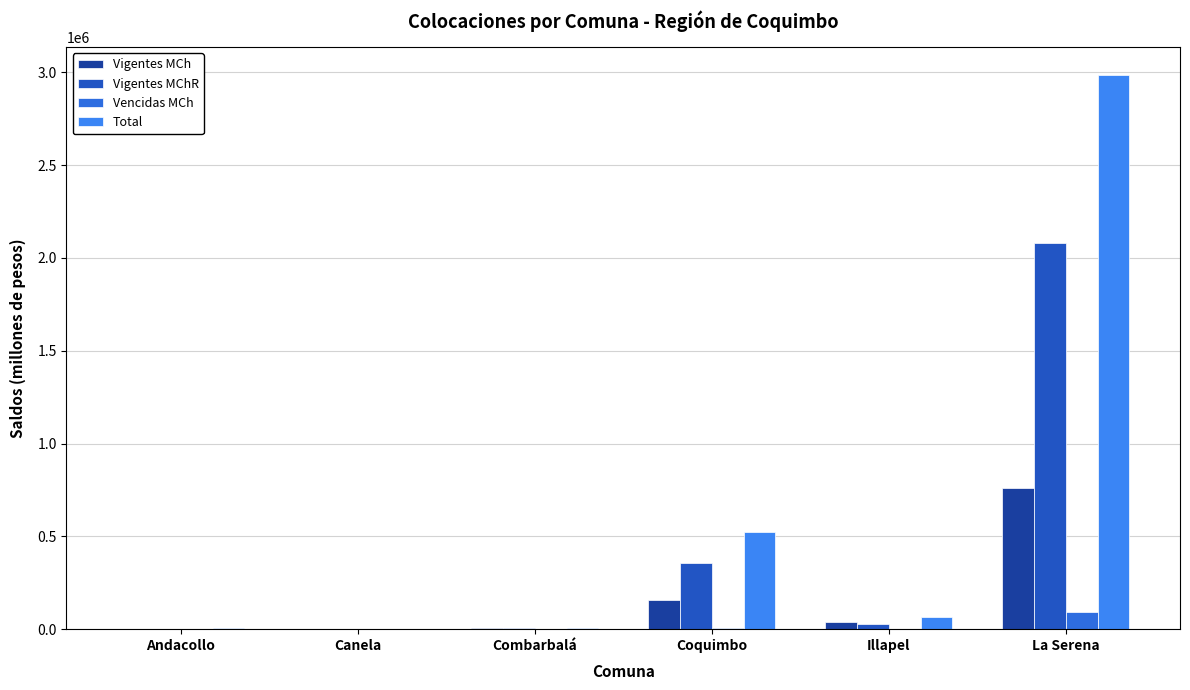

What is the sum of all Vencidas MCh values?

95879.0